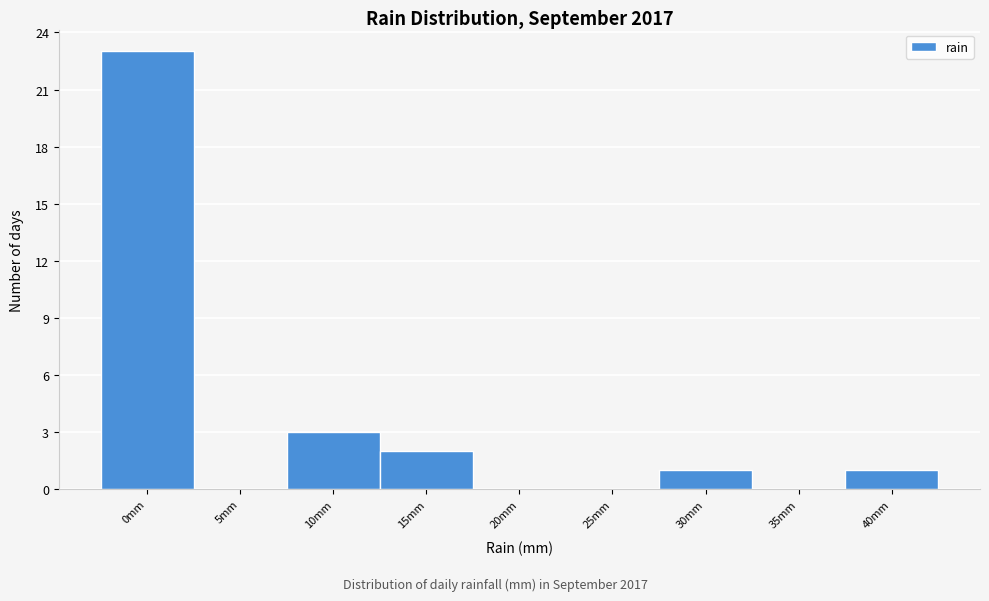

Reading left to right, list all the values displayed in this chart.

0mm=23	5mm=0	10mm=3	15mm=2	20mm=0	25mm=0	30mm=1	35mm=0	40mm=1